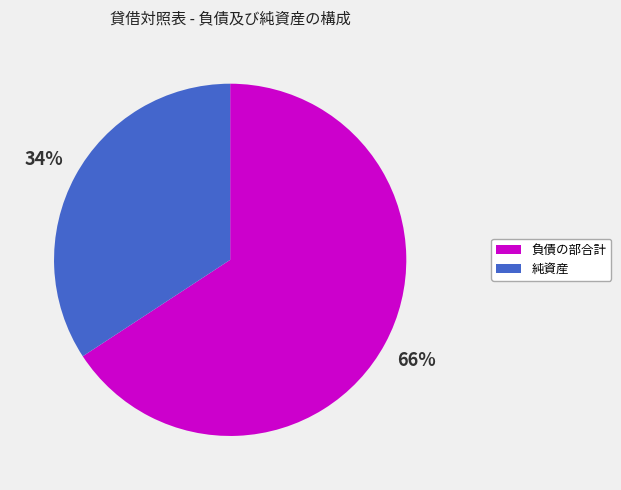

Approximately how many times larger is the value at 負債の部合計 compared to 純資産?

1.9